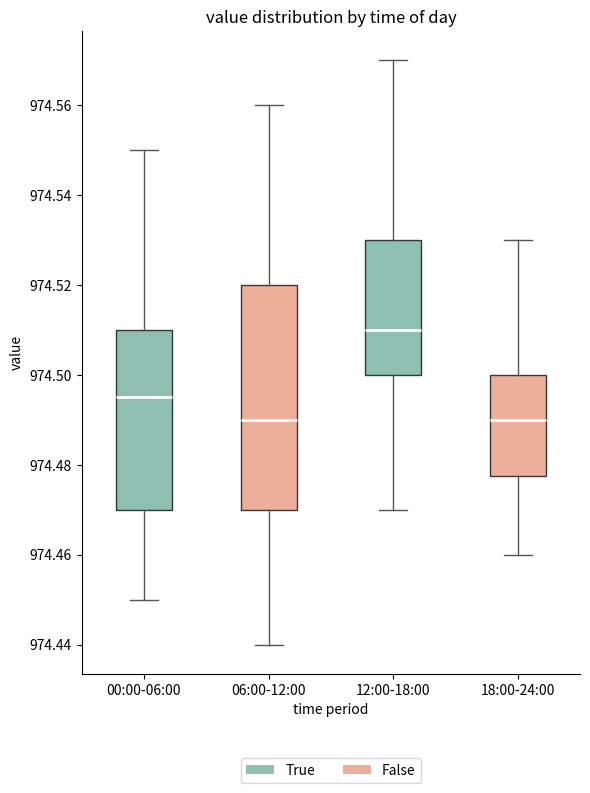

Which box is the tallest, from its lower edge to its upper edge?

06:00-12:00